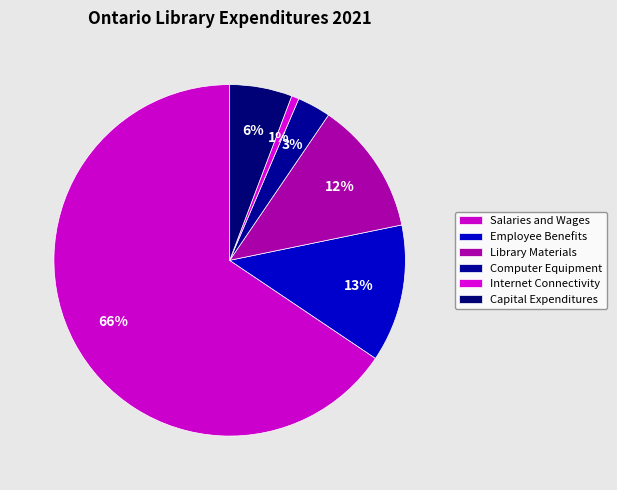

Count the number of slices in the pie.

6